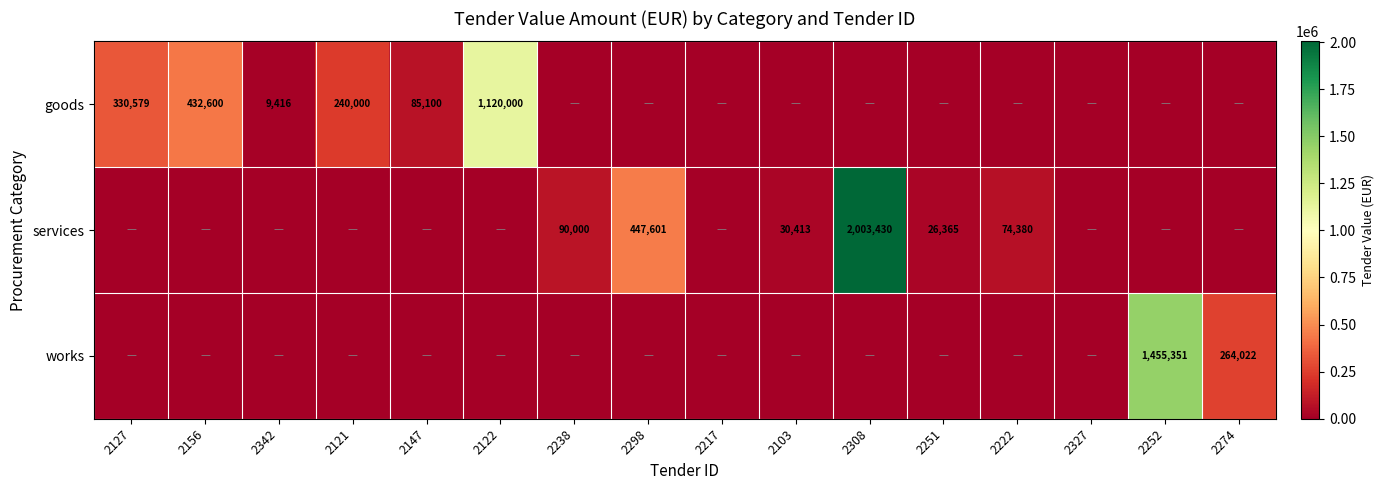

What is the greatest value displayed?

2003430.4